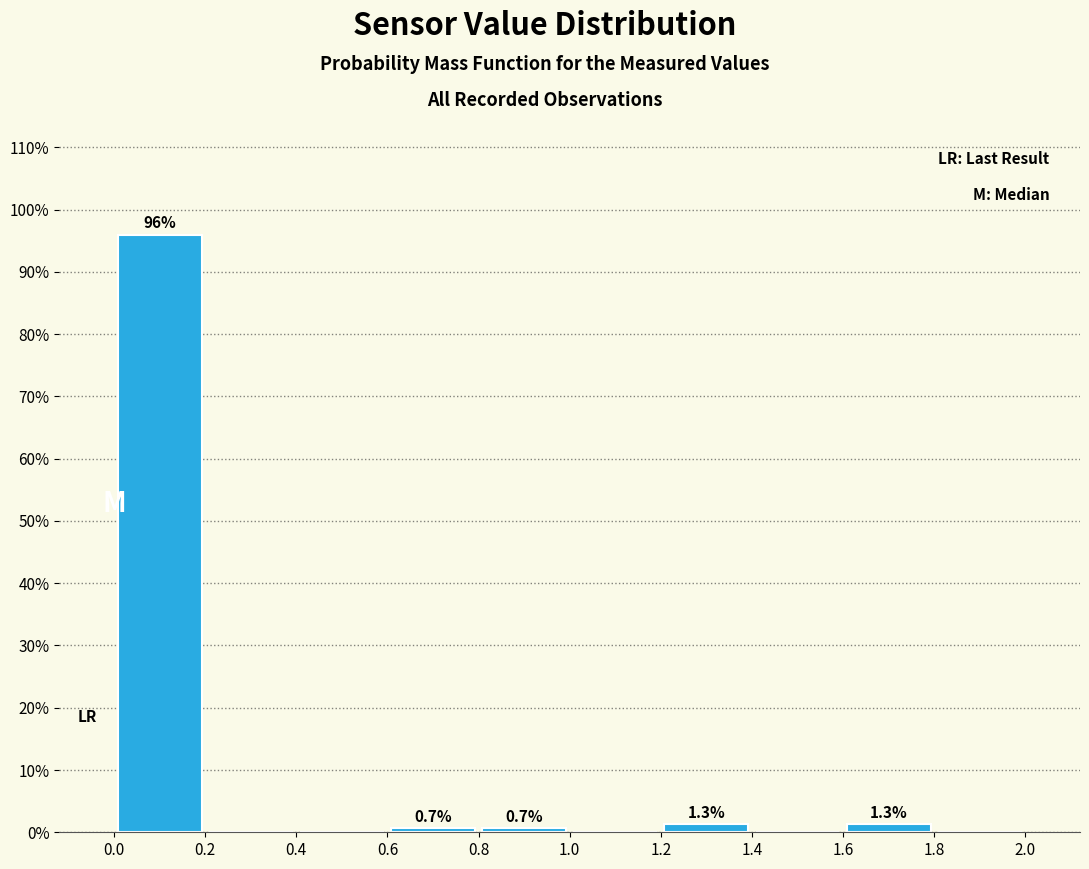

Over which range of the x-axis is the bar tallest?

0.0 to 0.2